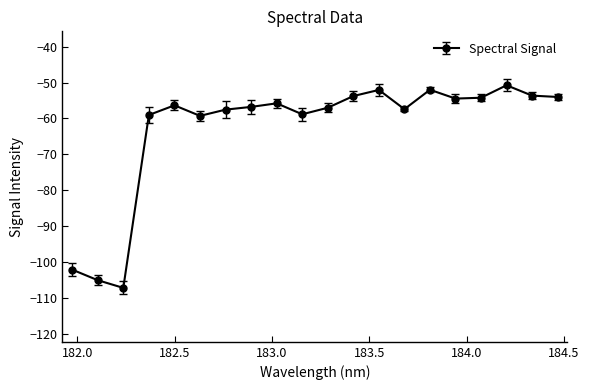

What is the sum of all values?

-1257.1